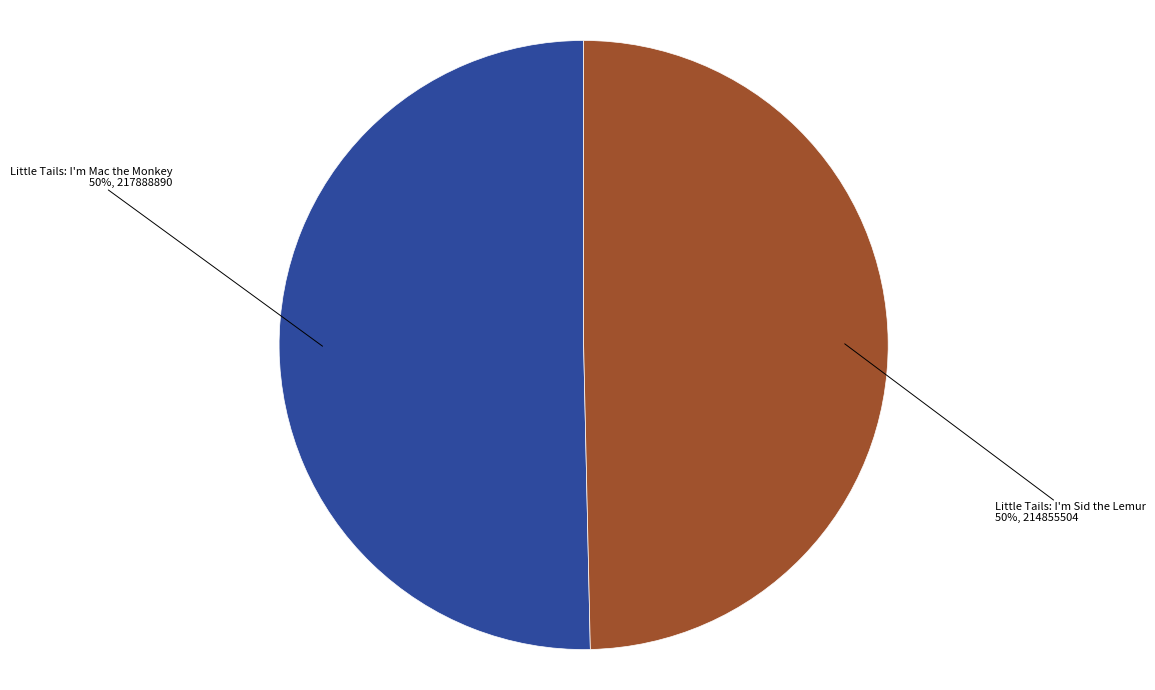

What is the ratio of the value at Little Tails: I'm Sid the Lemur to the value at Little Tails: I'm Mac the Monkey?

1.0